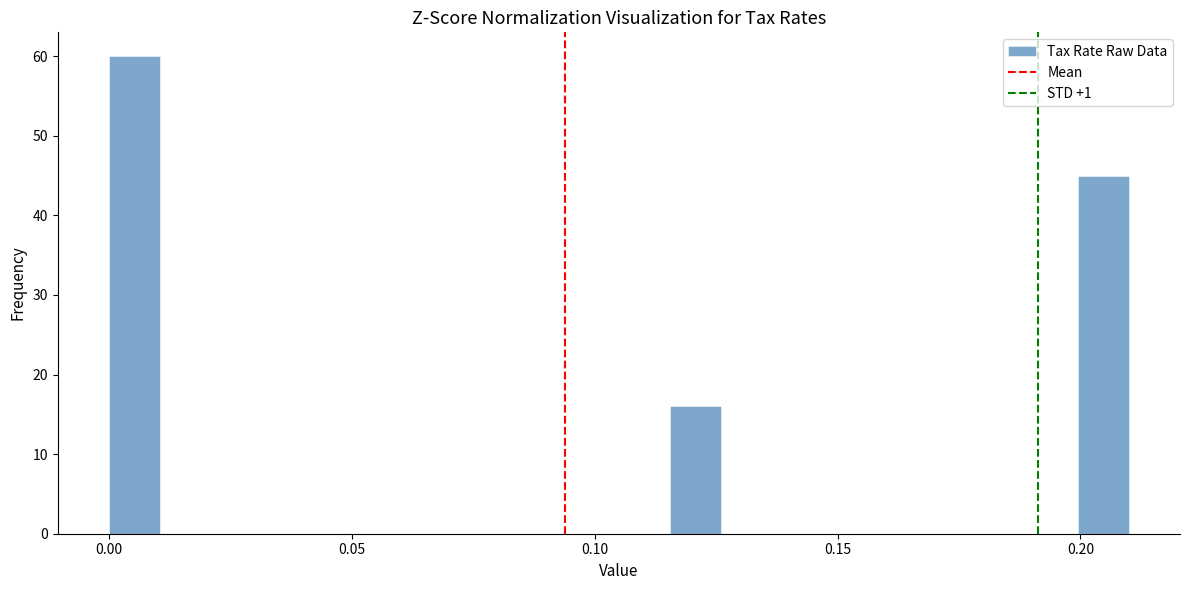

Around what value on the x-axis is the tallest bar? Give the approximate position of its centre, as read against the axis.

0.005